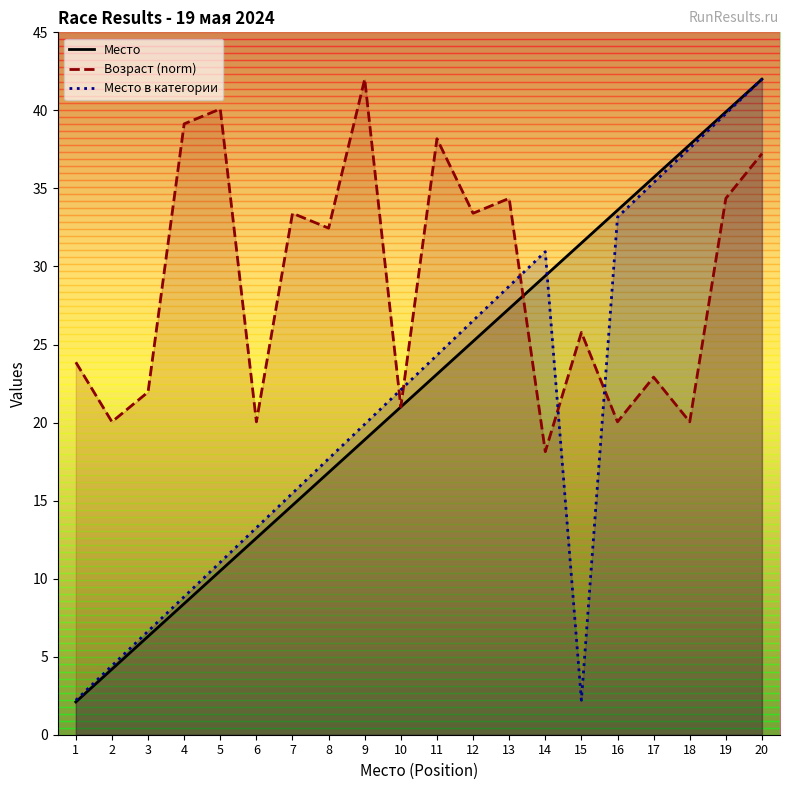

What is the approximate value of Возраст (norm) at 16?

20.0